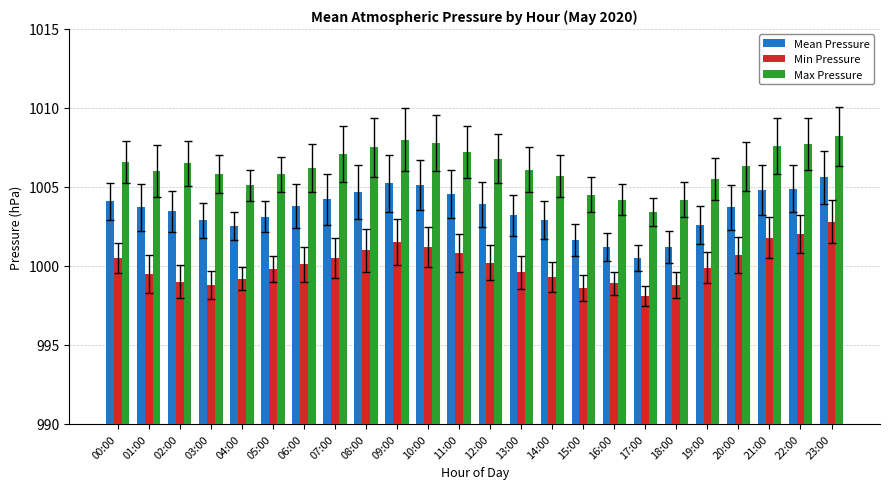

What is the maximum value shown in the chart?

1008.2